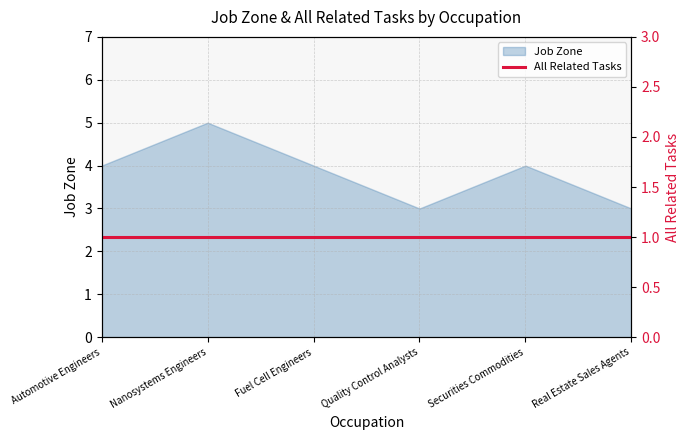

What is the difference between the maximum and minimum values?

2